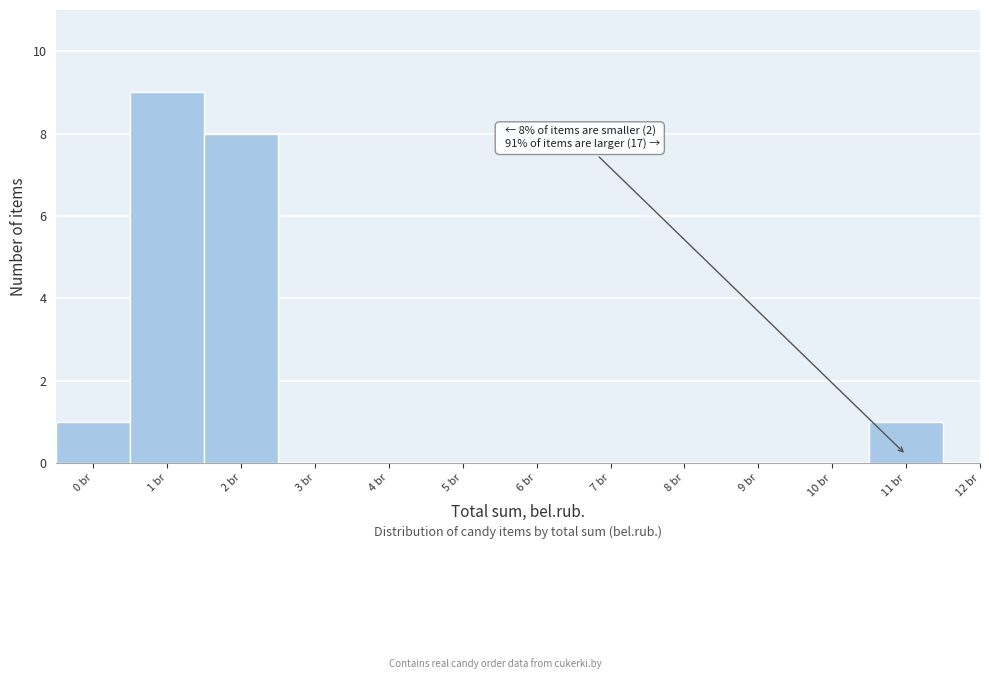

Reading left to right, what are all the values shown in this chart?

0 br=1	1 br=9	2 br=8	3 br=0	4 br=0	5 br=0	6 br=0	7 br=0	8 br=0	9 br=0	10 br=0	11 br=1